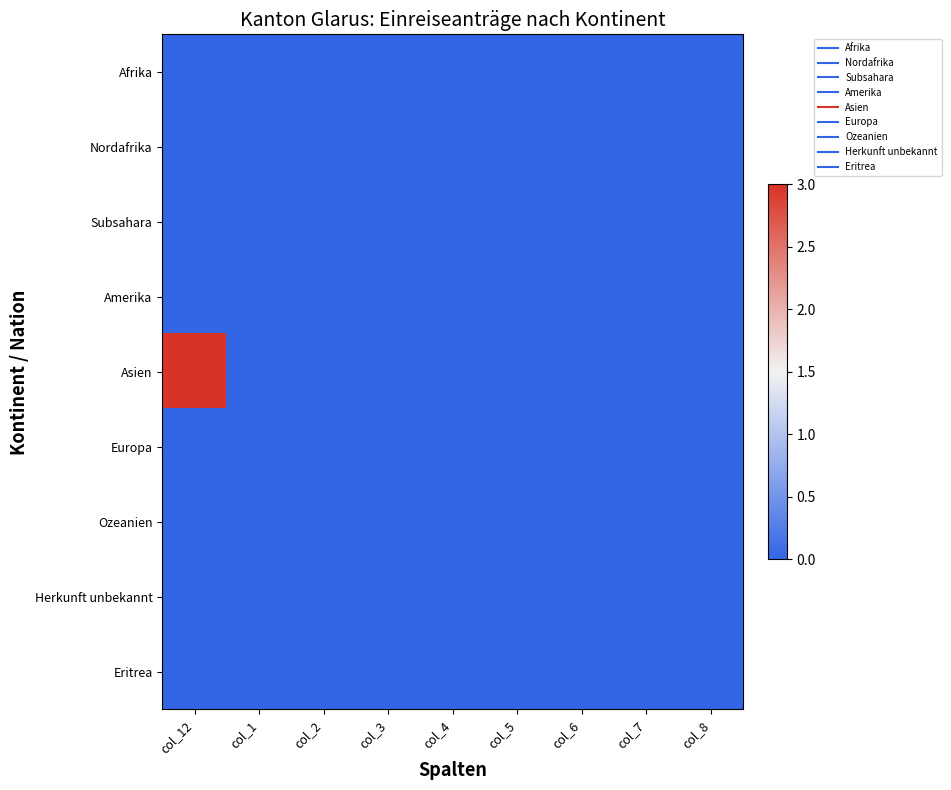

Reading right to left, extract all data points from this chart.

Afrika: col_8=0	col_7=0	col_6=0	col_5=0	col_4=0	col_3=0	col_2=0	col_1=0	col_12=0
Nordafrika: col_8=0	col_7=0	col_6=0	col_5=0	col_4=0	col_3=0	col_2=0	col_1=0	col_12=0
Subsahara: col_8=0	col_7=0	col_6=0	col_5=0	col_4=0	col_3=0	col_2=0	col_1=0	col_12=0
Amerika: col_8=0	col_7=0	col_6=0	col_5=0	col_4=0	col_3=0	col_2=0	col_1=0	col_12=0
Asien: col_8=0	col_7=0	col_6=0	col_5=0	col_4=0	col_3=0	col_2=0	col_1=0	col_12=3
Europa: col_8=0	col_7=0	col_6=0	col_5=0	col_4=0	col_3=0	col_2=0	col_1=0	col_12=0
Ozeanien: col_8=0	col_7=0	col_6=0	col_5=0	col_4=0	col_3=0	col_2=0	col_1=0	col_12=0
Herkunft unbekannt: col_8=0	col_7=0	col_6=0	col_5=0	col_4=0	col_3=0	col_2=0	col_1=0	col_12=0
Eritrea: col_8=0	col_7=0	col_6=0	col_5=0	col_4=0	col_3=0	col_2=0	col_1=0	col_12=0